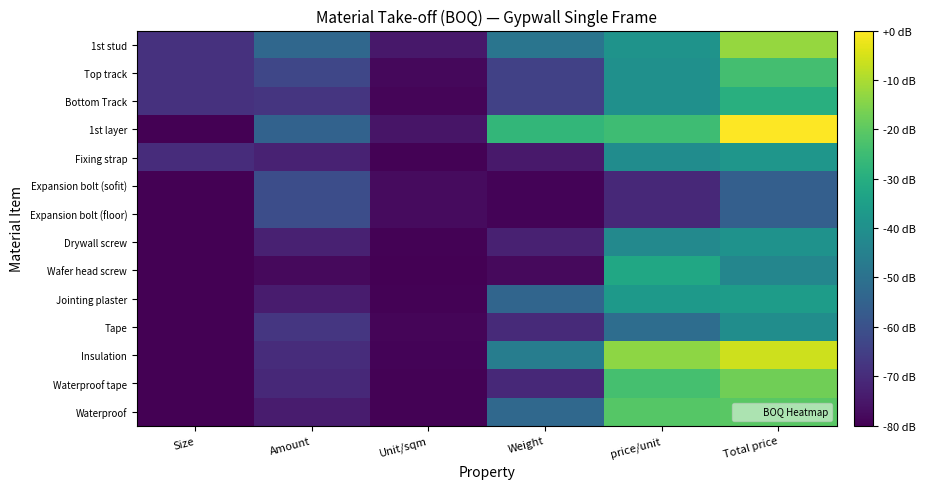

Reading left to right, transcribe all the data shown in this chart.

1st stud: Size=1.4	Amount=3.2	Unit/sqm=0.6	Weight=3.8	price/unit=5.0	Total price=8.2
Top track: Size=1.4	Amount=2.1	Unit/sqm=0.2	Weight=1.9	price/unit=4.9	Total price=6.8
Bottom Track: Size=1.4	Amount=1.5	Unit/sqm=0.1	Weight=1.9	price/unit=4.9	Total price=6.1
1st layer: Size=0.0	Amount=3.1	Unit/sqm=0.5	Weight=6.4	price/unit=6.7	Total price=9.7
Fixing strap: Size=1.2	Amount=0.9	Unit/sqm=0.1	Weight=0.7	price/unit=4.7	Total price=5.1
Expansion bolt (sofit): Size=0.0	Amount=2.3	Unit/sqm=0.3	Weight=0.1	price/unit=1.1	Total price=2.9
Expansion bolt (floor): Size=0.0	Amount=2.3	Unit/sqm=0.3	Weight=0.1	price/unit=1.1	Total price=2.9
Drywall screw: Size=0.0	Amount=0.9	Unit/sqm=0.1	Weight=0.9	price/unit=4.6	Total price=4.9
Wafer head screw: Size=0.0	Amount=0.2	Unit/sqm=0.0	Weight=0.2	price/unit=5.8	Total price=4.4
Jointing plaster: Size=0.0	Amount=0.7	Unit/sqm=0.0	Weight=3.1	price/unit=5.3	Total price=5.4
Tape: Size=0.0	Amount=1.5	Unit/sqm=0.1	Weight=1.2	price/unit=3.5	Total price=4.8
Insulation: Size=0.0	Amount=1.2	Unit/sqm=0.1	Weight=4.1	price/unit=8.1	Total price=8.9
Waterproof tape: Size=0.0	Amount=1.1	Unit/sqm=0.1	Weight=1.1	price/unit=6.8	Total price=7.6
Waterproof: Size=0.0	Amount=0.7	Unit/sqm=0.0	Weight=3.3	price/unit=7.1	Total price=7.2